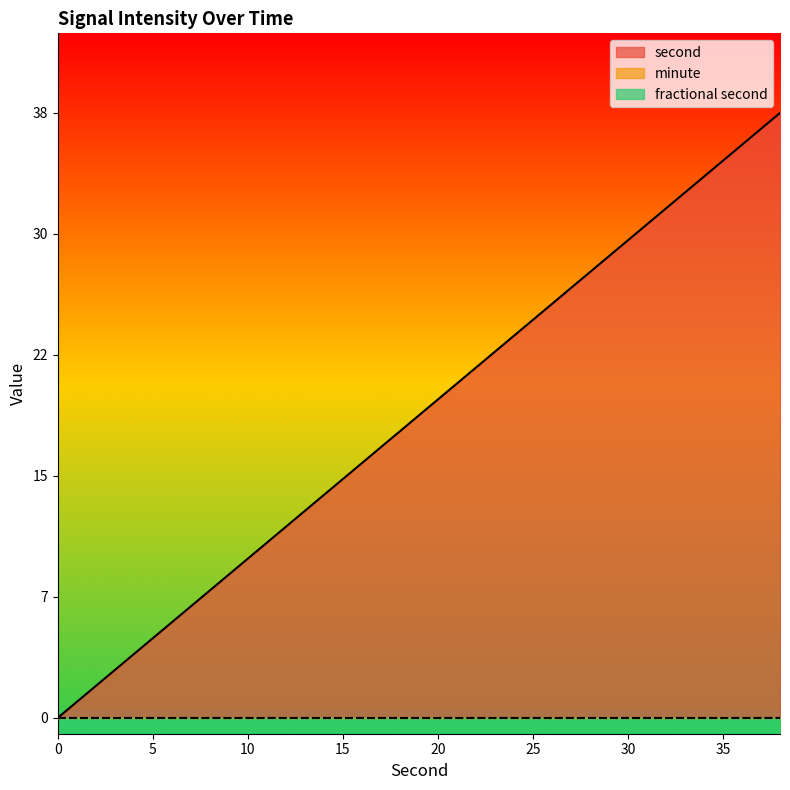

True or false: second and minute cross at least once.

False